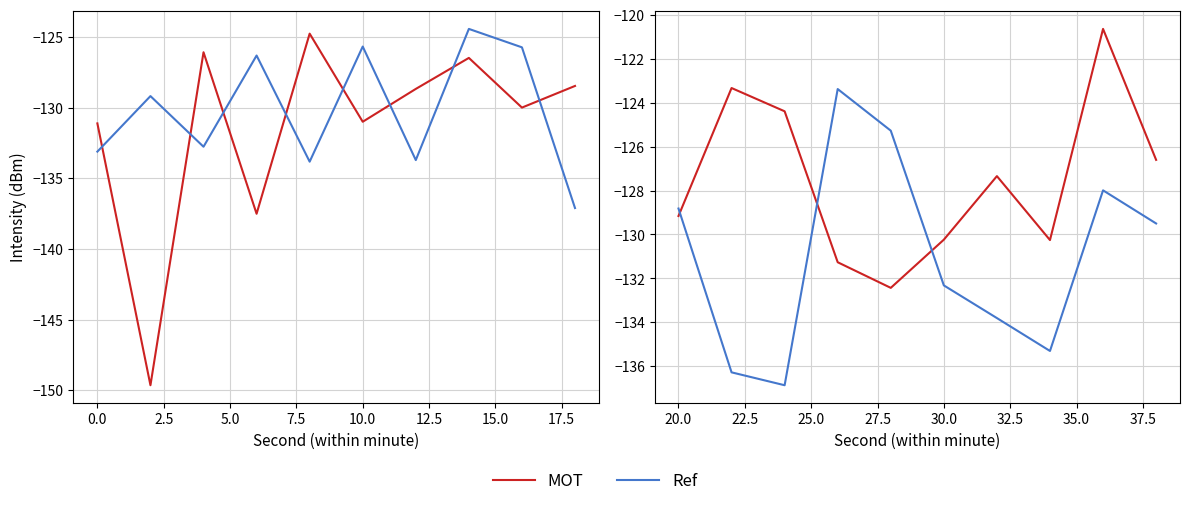

Is it true that MOT equals -186.7 at 2.5?

False